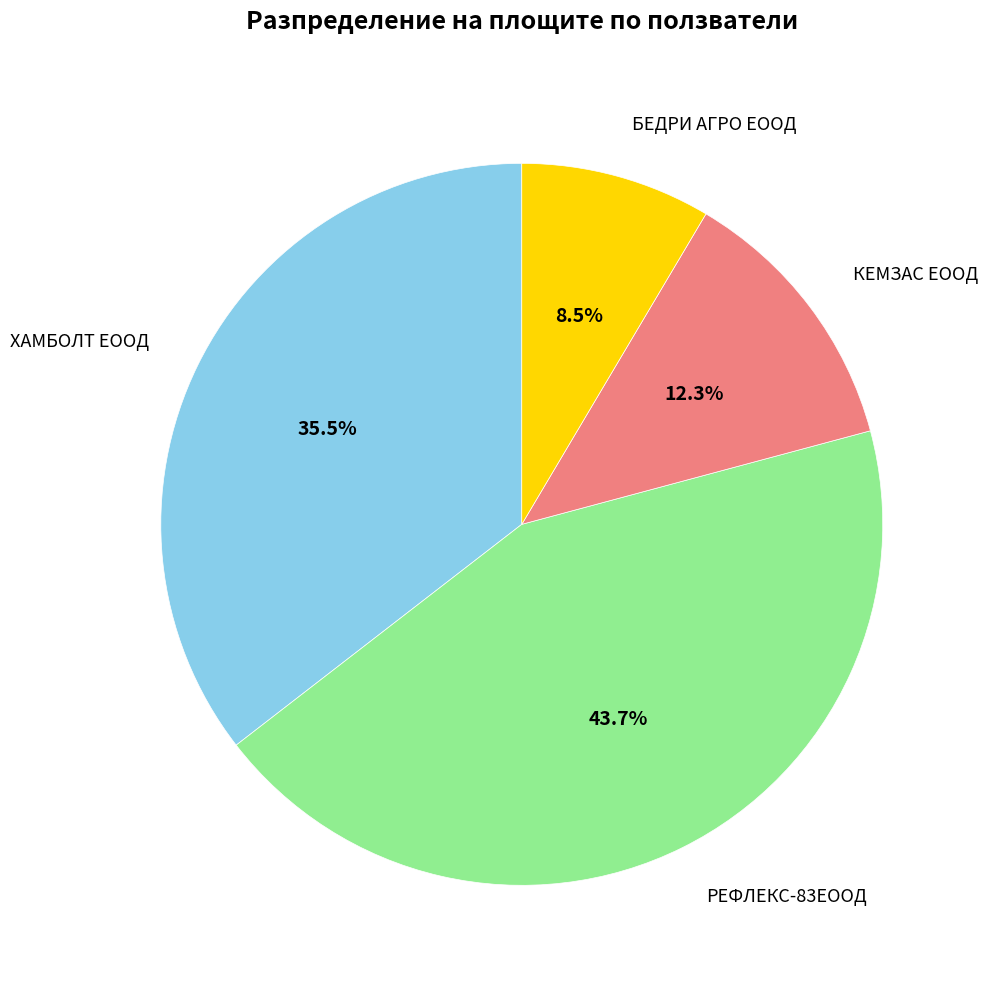

To the nearest percent, what is the difference between the БЕДРИ АГРО ЕООД and РЕФЛЕКС-83ЕООД slice percentages?

35%